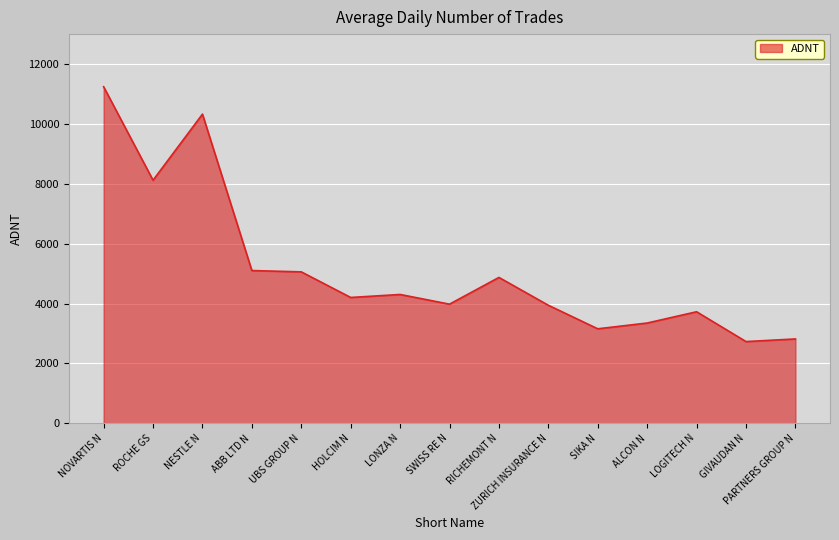

The chart shows a value of 1498.1 at PARTNERS GROUP N. True or false?

False